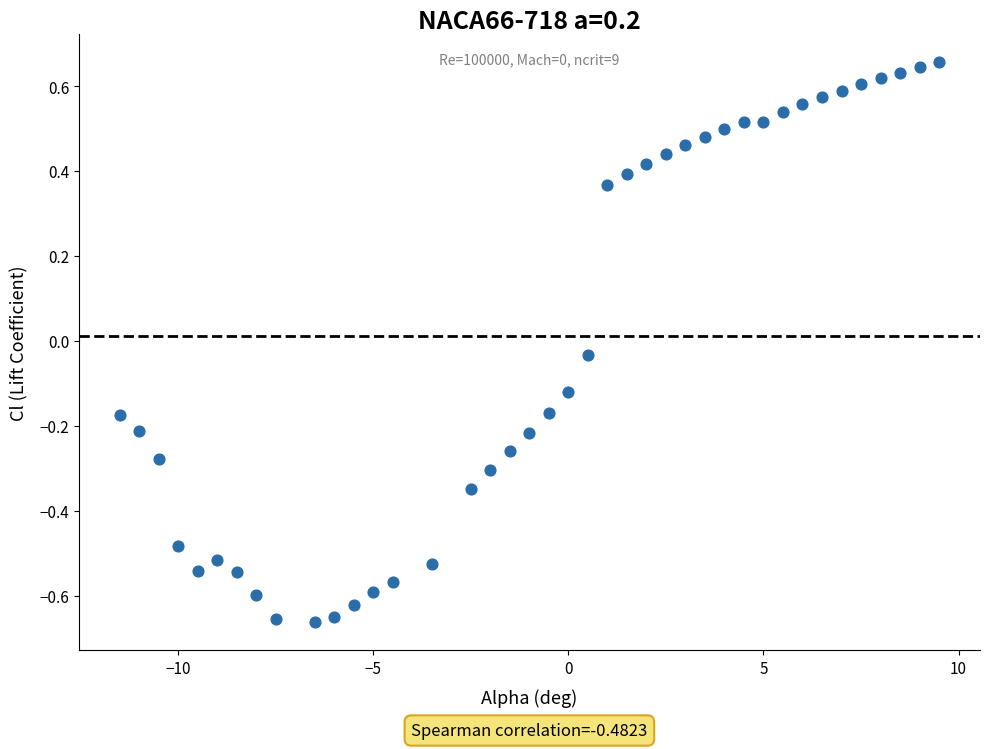

What is the range of X values (max minus min)?

21.0